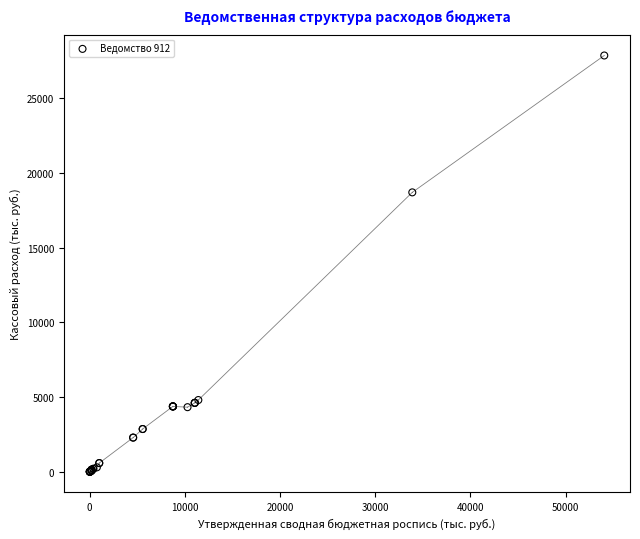

What Y value in the scatter plot is closest to 13938?

18708.9